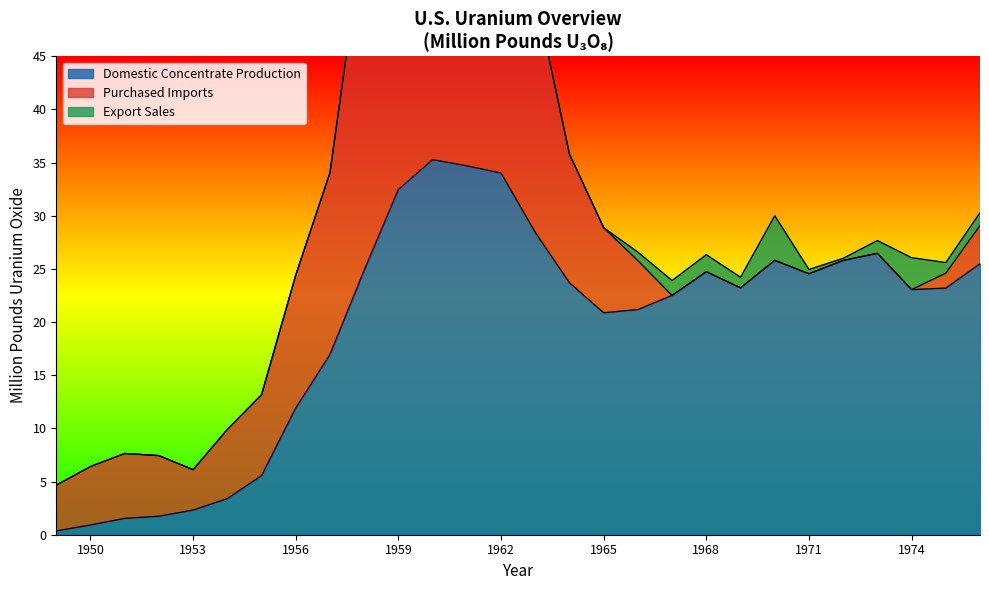

What is the sum of the Export Sales values at 1950 and 1975?

1.0